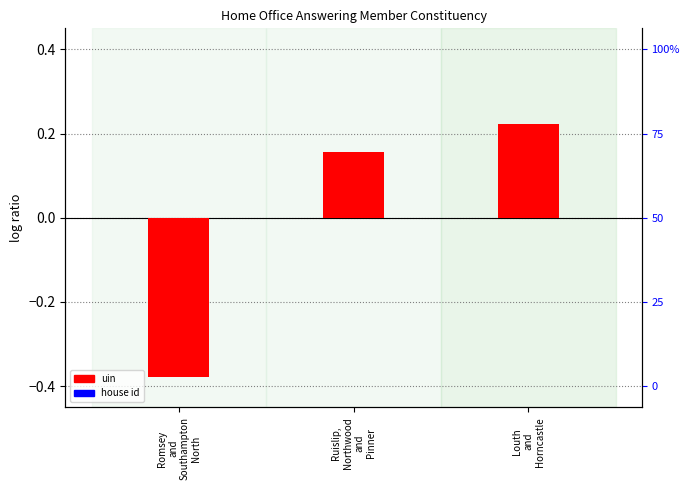

What is the total value across all series at Romsey
and
Southampton
North?

-0.4